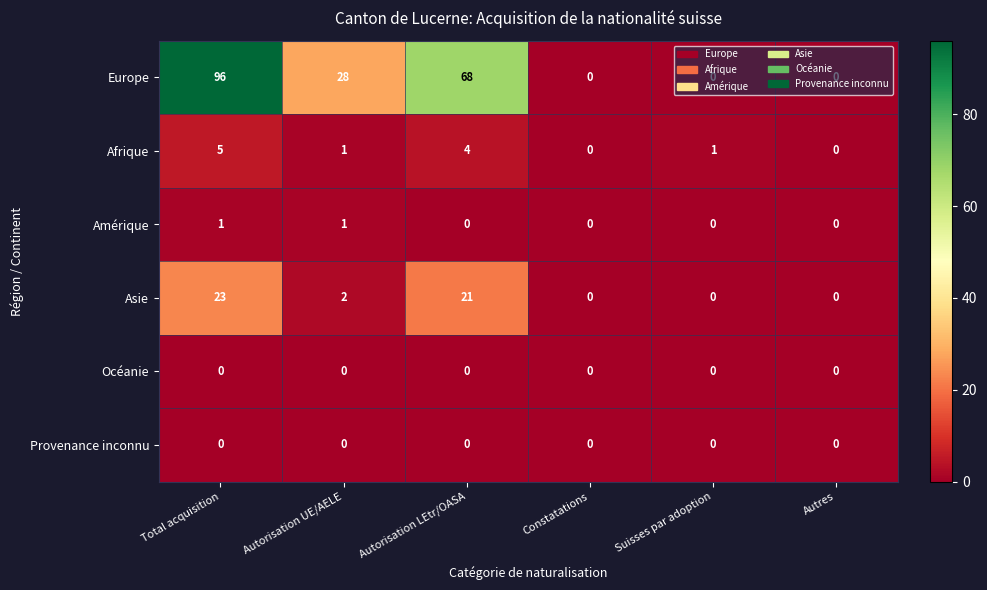

How many Afrique values are between 0 and 4?

5